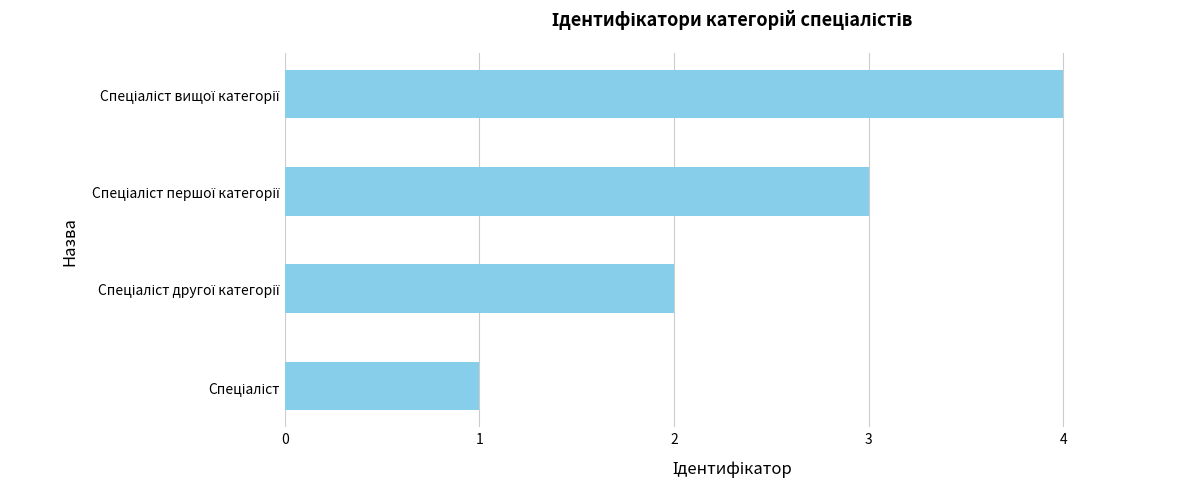

What is the greatest value displayed?

4